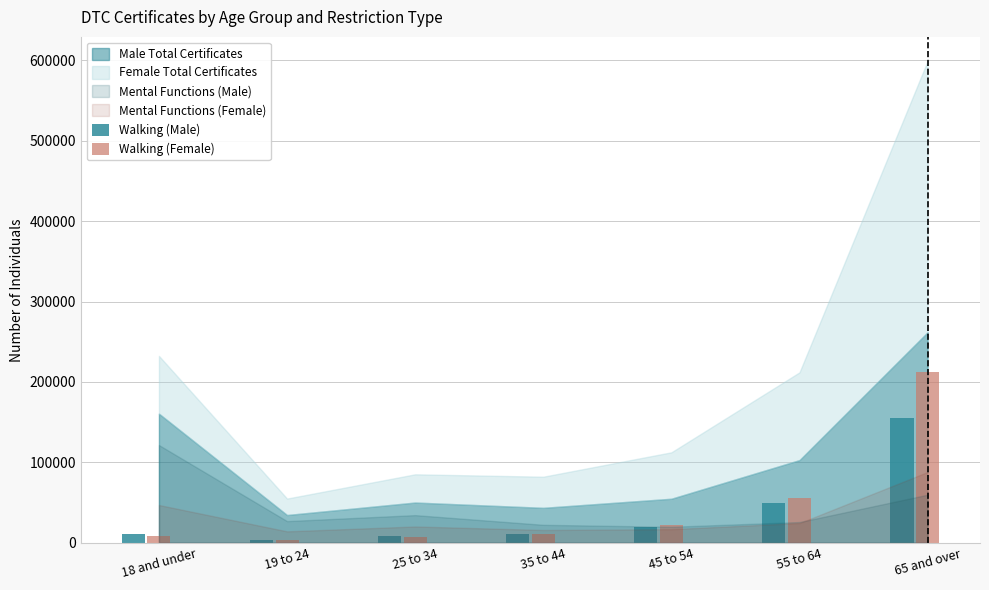

True or false: Walking (Female) has a value of 22180 at 45 to 54.

True